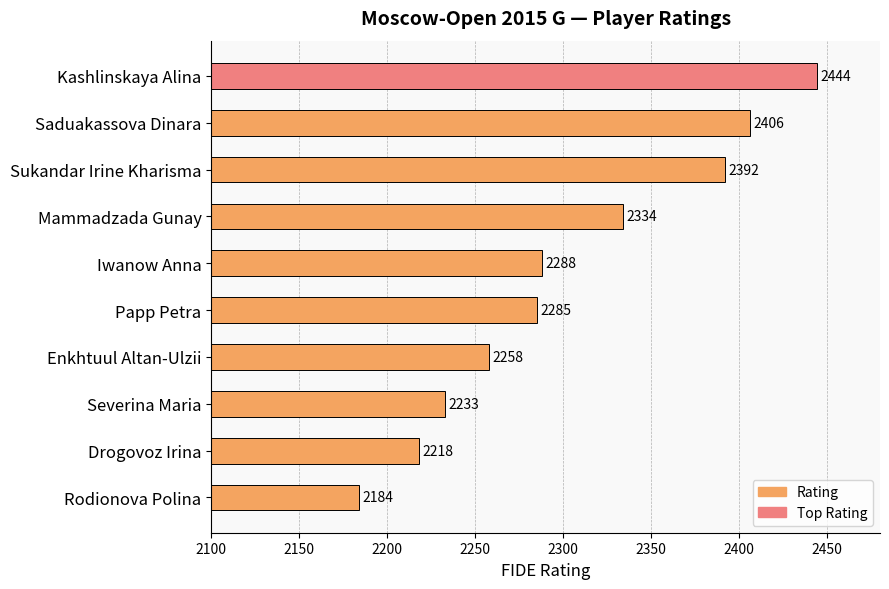

What is the maximum value shown in the chart?

2444